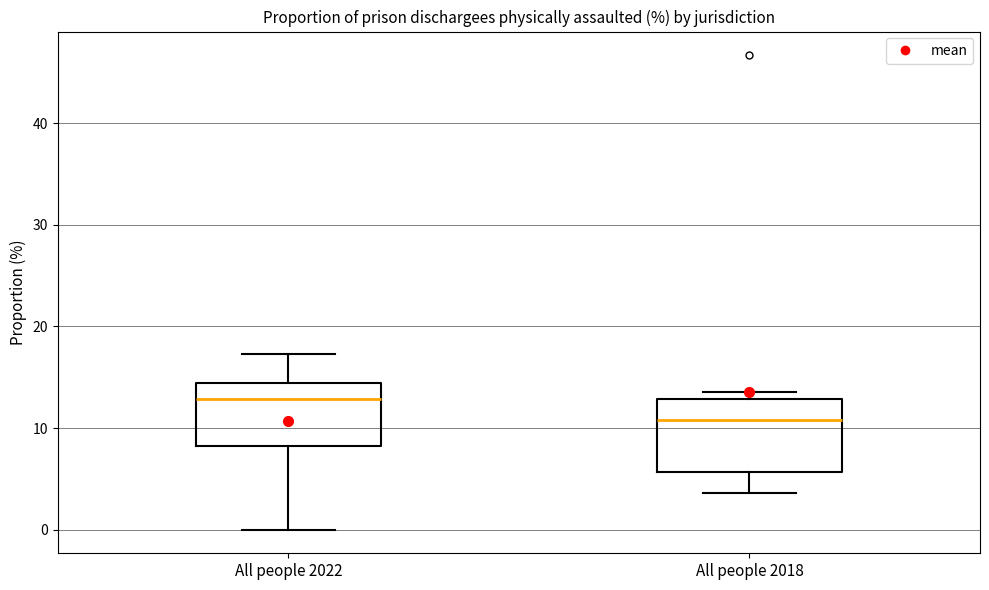

Where does the median line of the box for All people 2022 sit on the y-axis? The values are not printed on the chart, so give them approximately, as read against the axis.

13